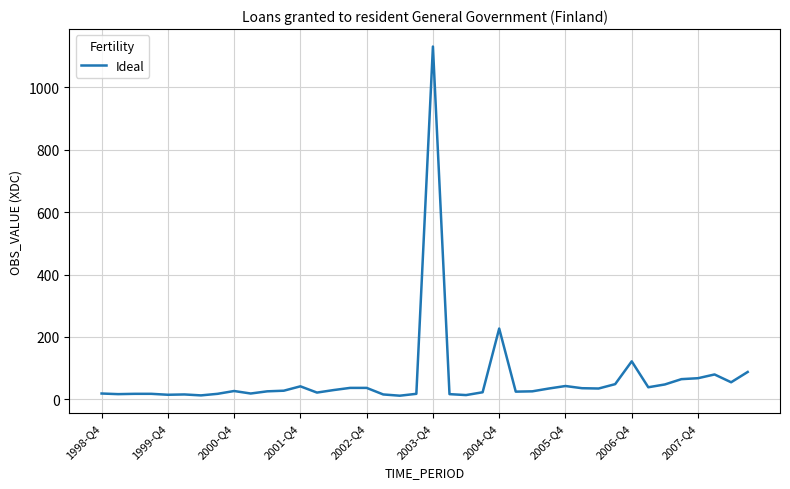

What is the maximum value shown in the chart?

1130